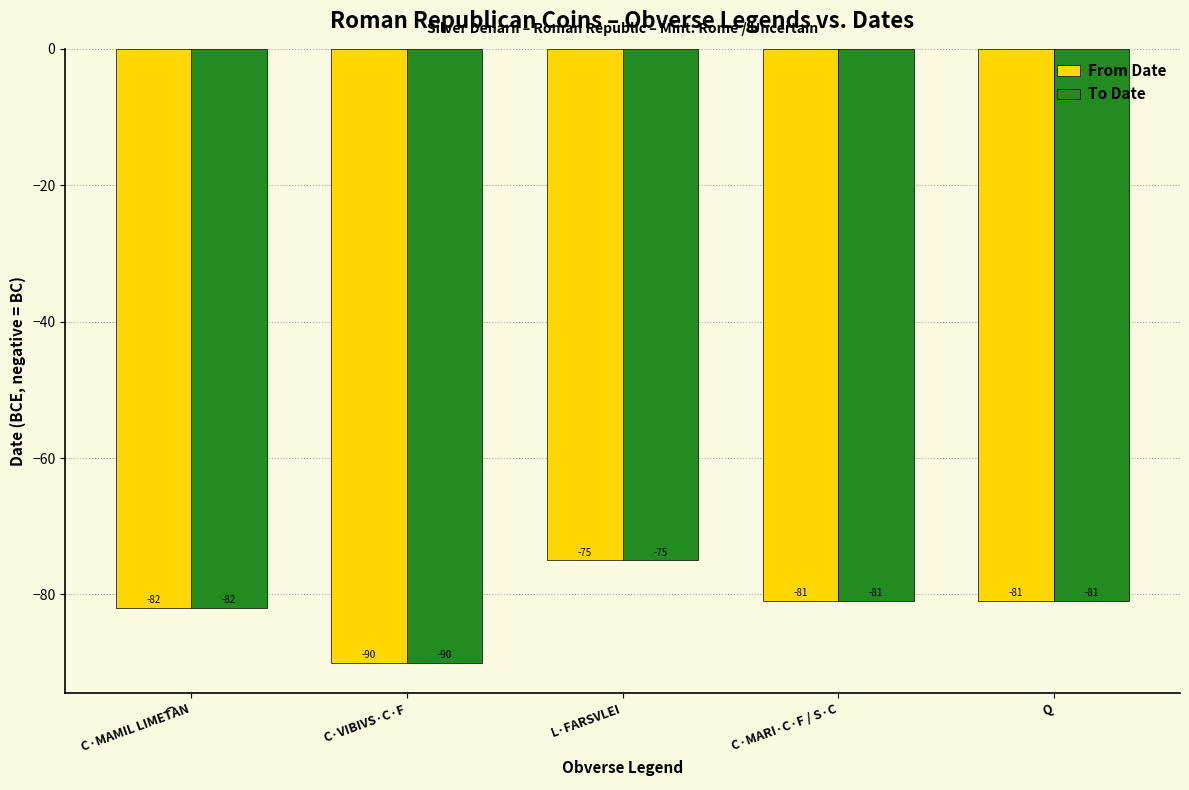

What are all the series names shown in the legend?

From Date, To Date